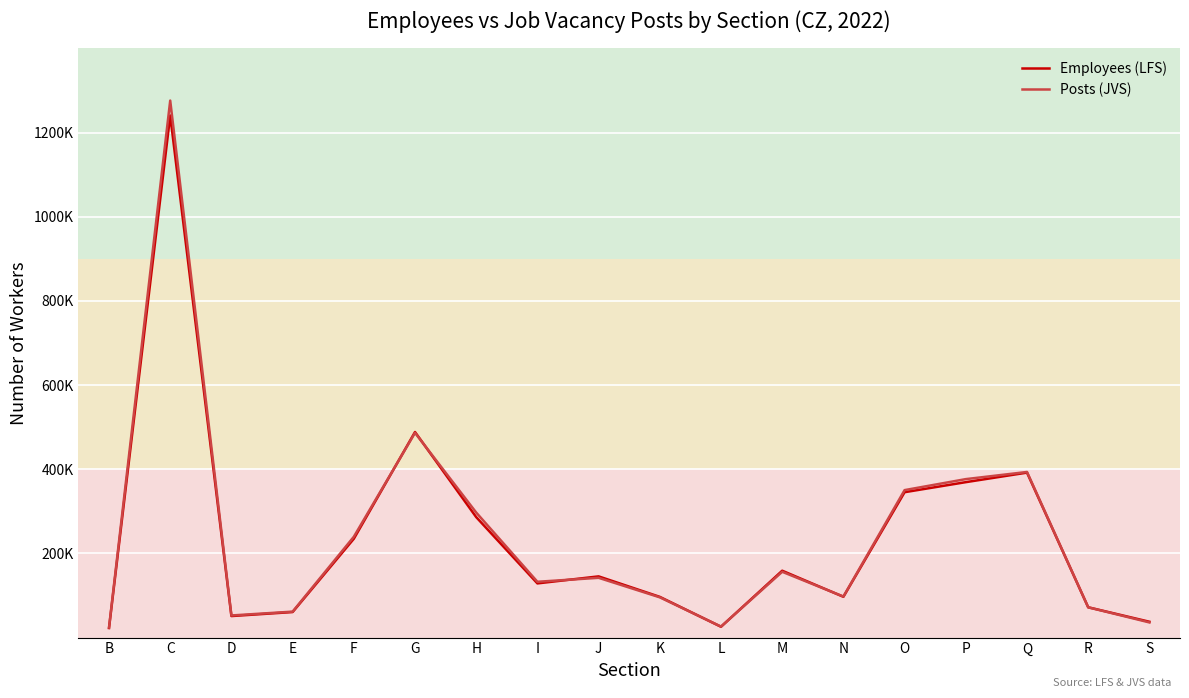

What is the value of the Posts (JVS) point at the 7th from the left?

297133